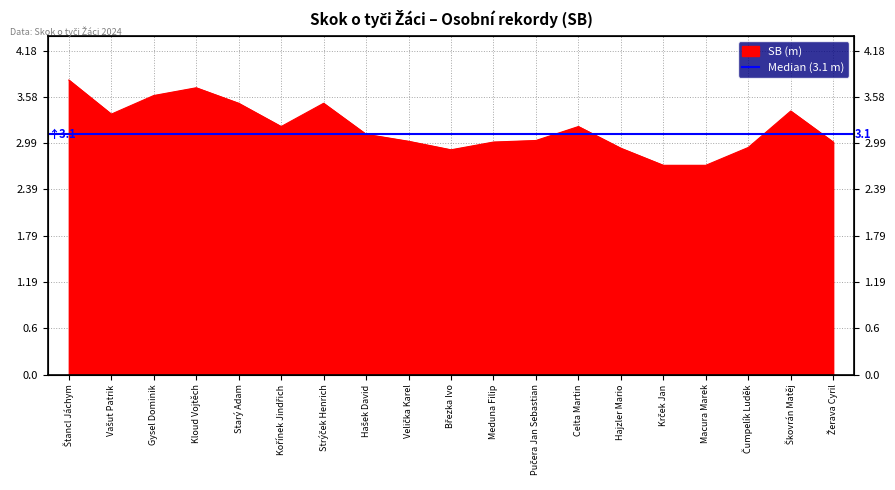

Does the chart have visible grid lines?

Yes